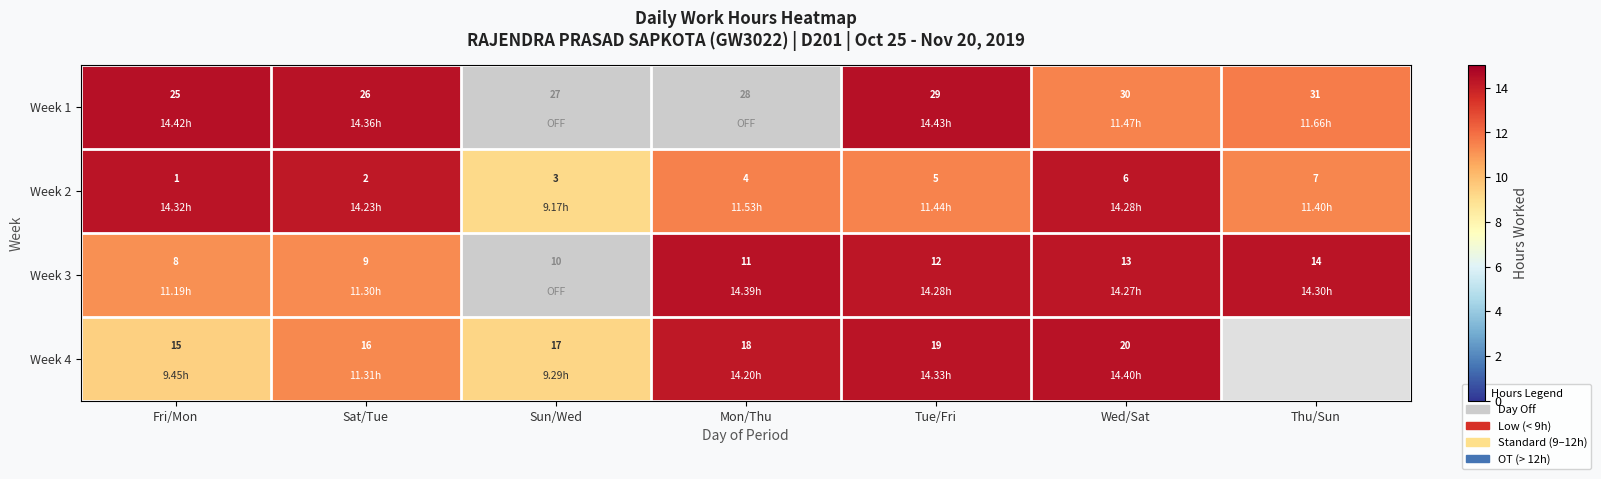

At which label is Week 3 closest to 11?

Mon/Thu